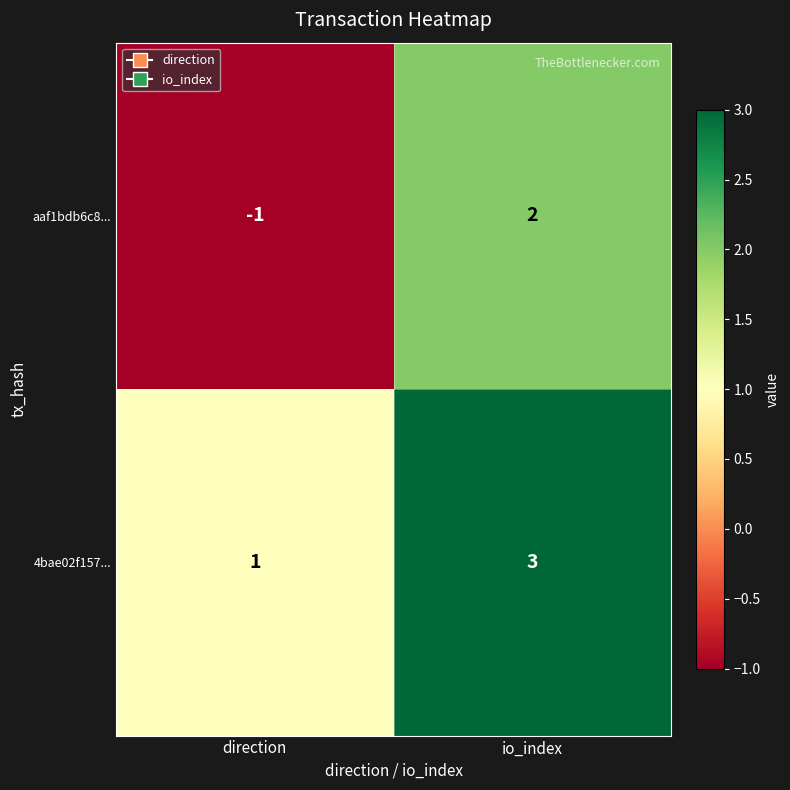

Reading right to left, what are all the values shown in this chart?

aaf1bdb6c8...: io_index=2	direction=-1
4bae02f157...: io_index=3	direction=1